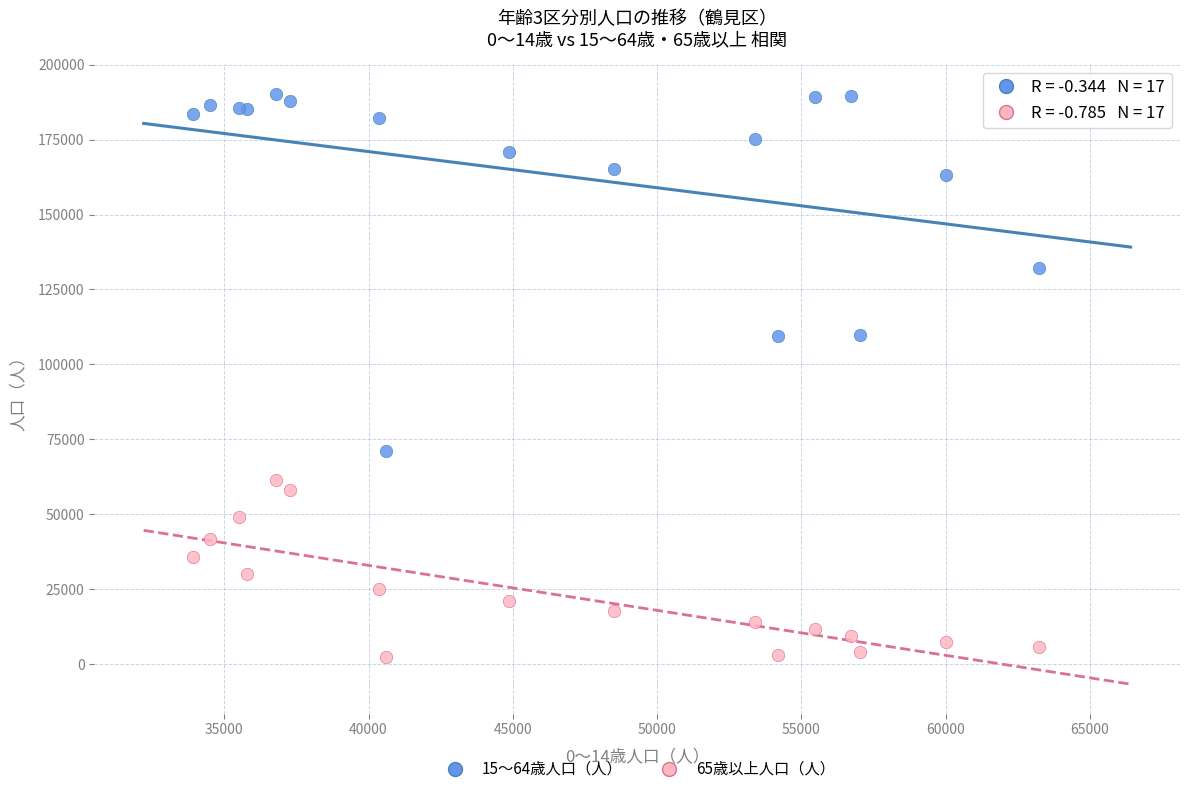

Which series contains the highest Y value?

15～64歳人口（人）